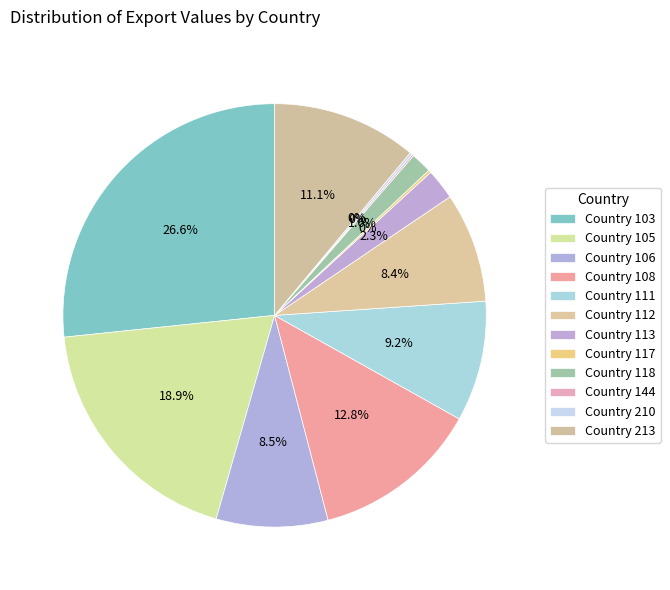

Which slice is the smallest?

Country 144